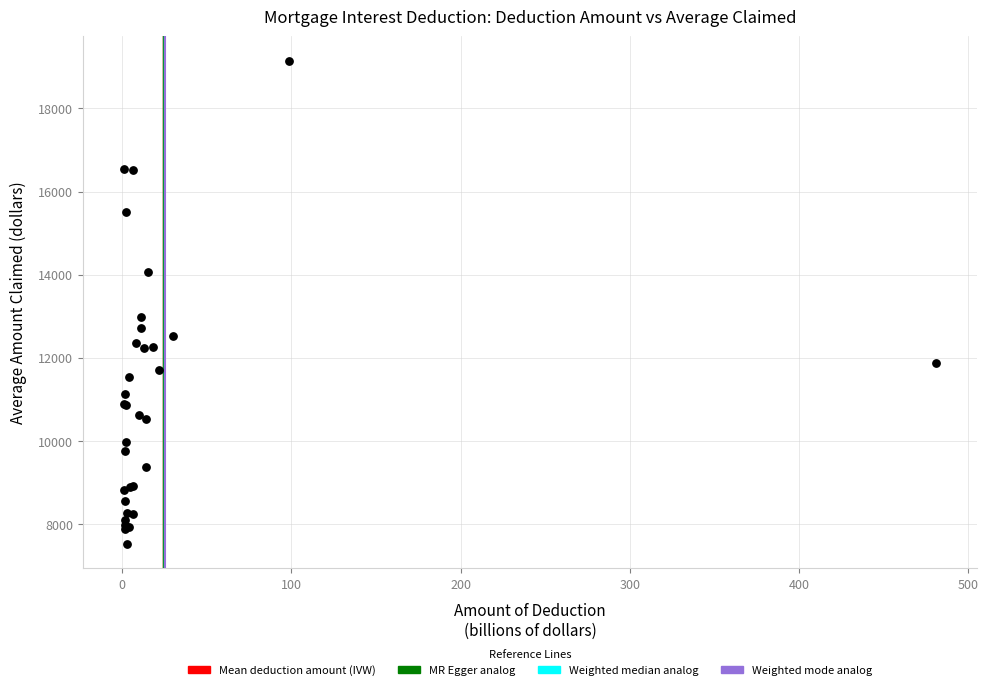

What Y value in the scatter plot is closest to 13335?

12993.2